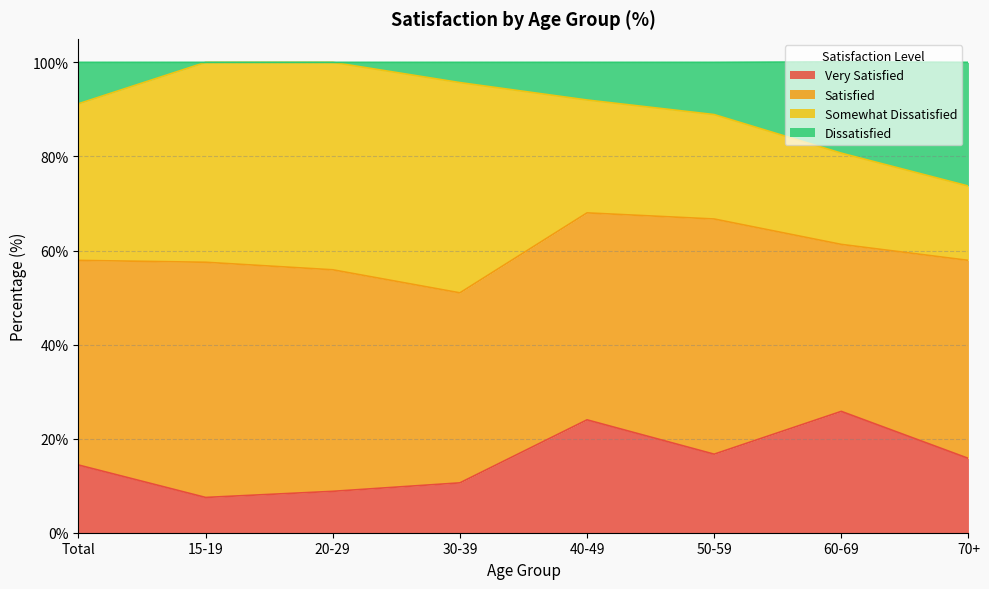

At which category does Very Satisfied reach its first local peak?

40-49